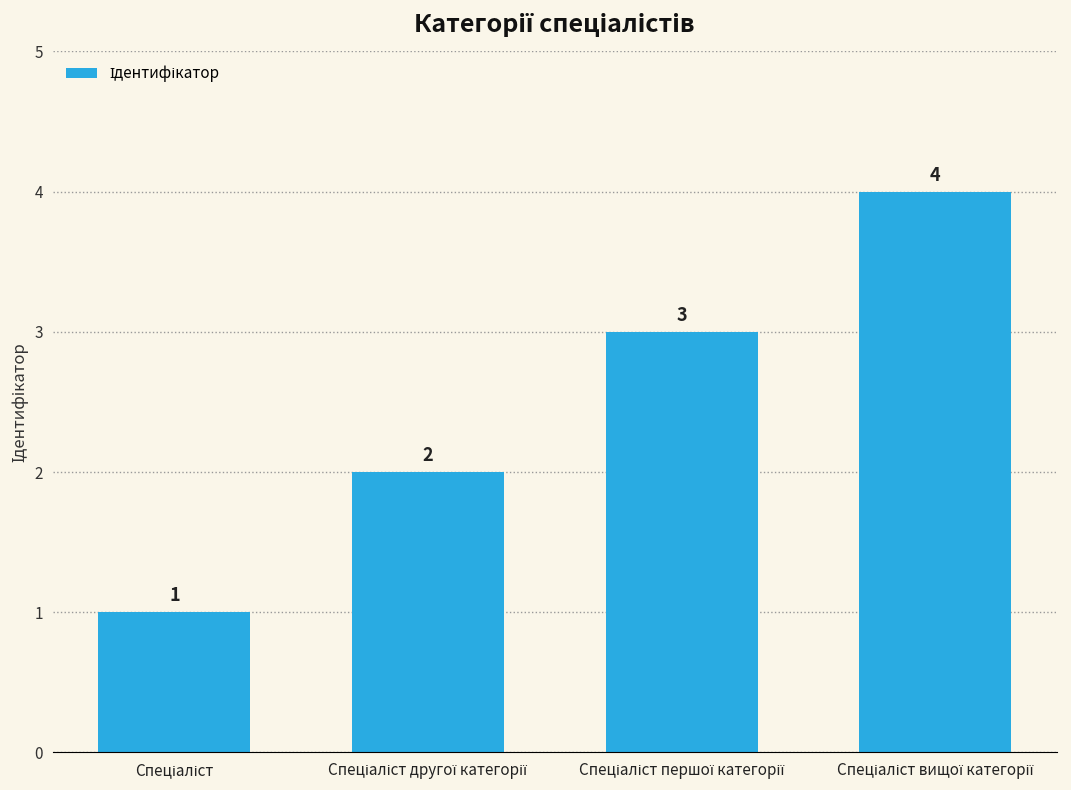

What is the difference between the maximum and minimum values?

3